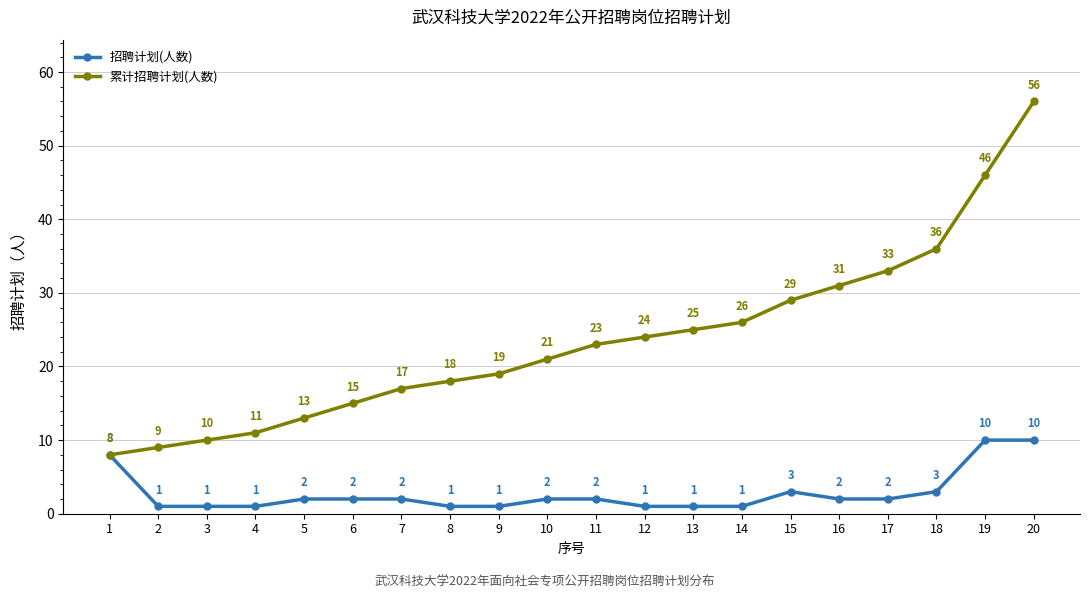

What is the difference between the maximum and second lowest values in the 累计招聘计划(人数) series?

47